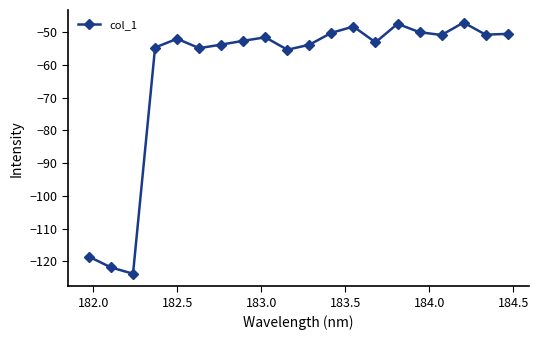

What is the minimum value shown in the chart?

-123.8